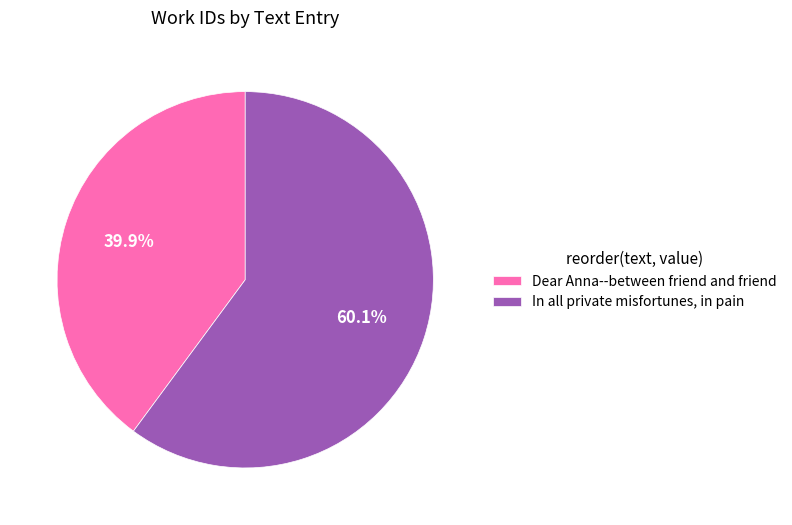

To the nearest percent, what percentage of the pie is In all private misfortunes, in pain?

60%